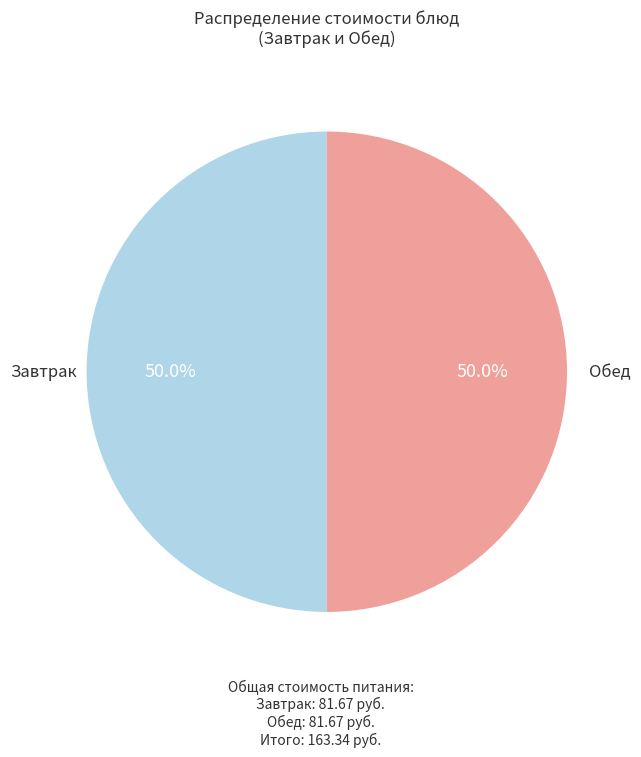

How many segments does this pie chart have?

2